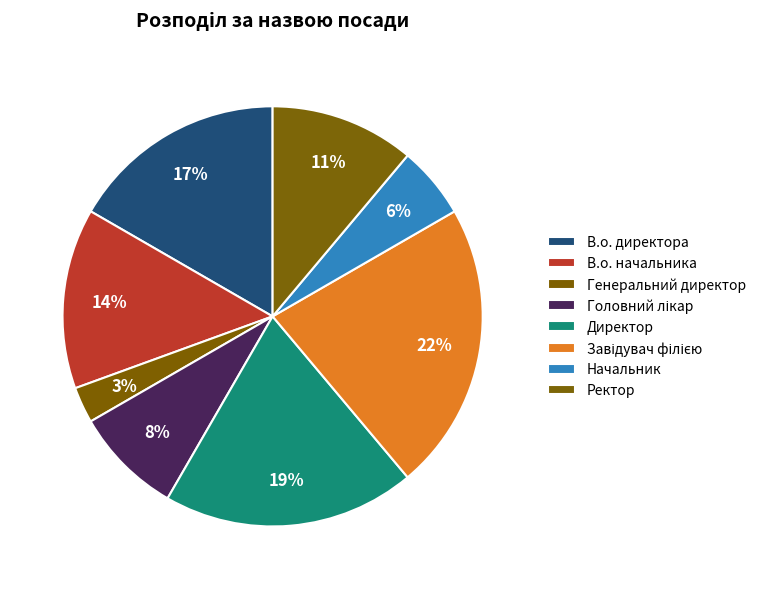

Count the number of slices in the pie.

8